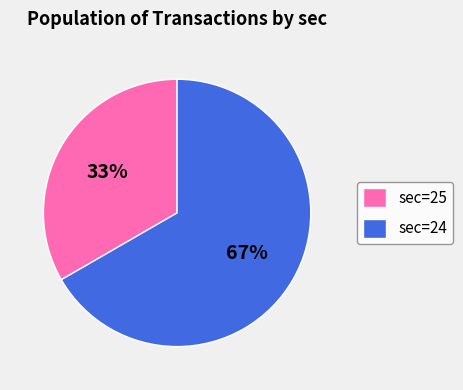

Which has a higher value, sec=24 or sec=25?

sec=24